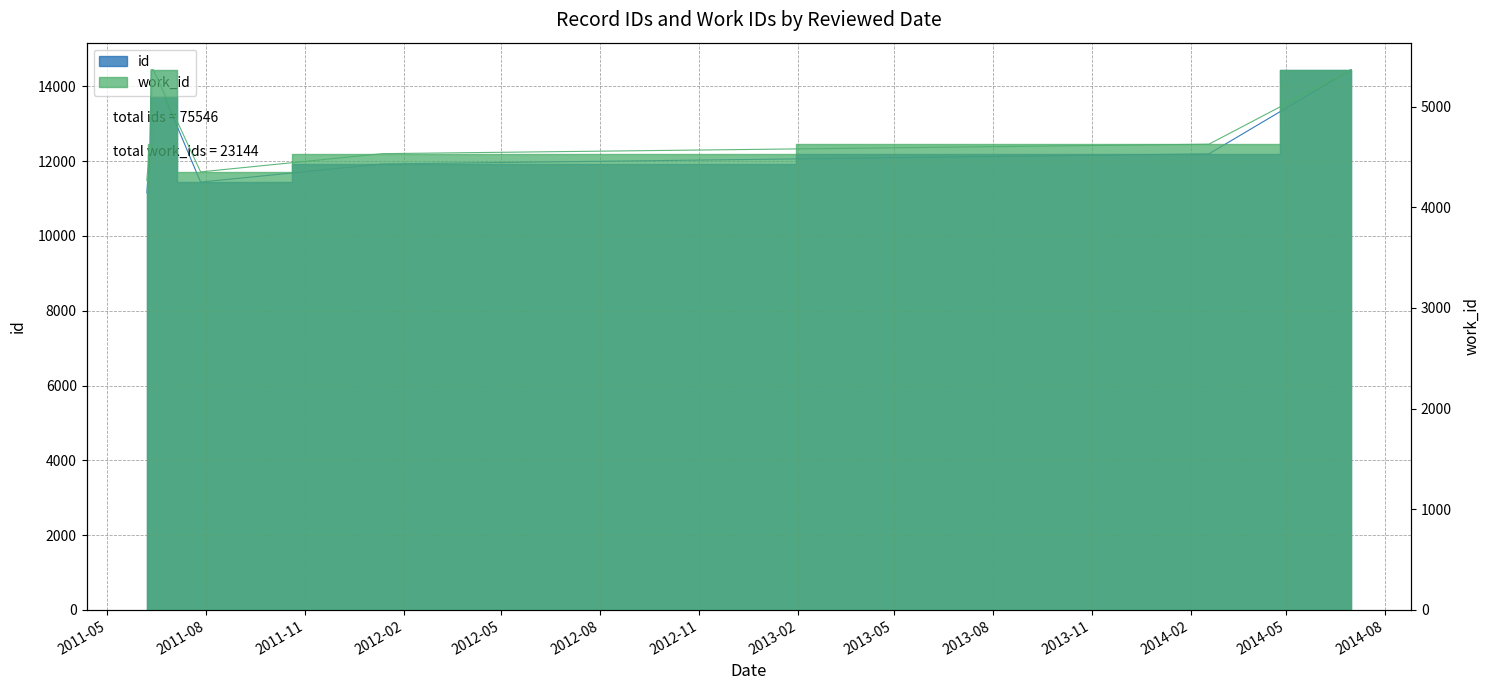

In id, how many points are higher than both neighbors (excluding endpoints)?

1